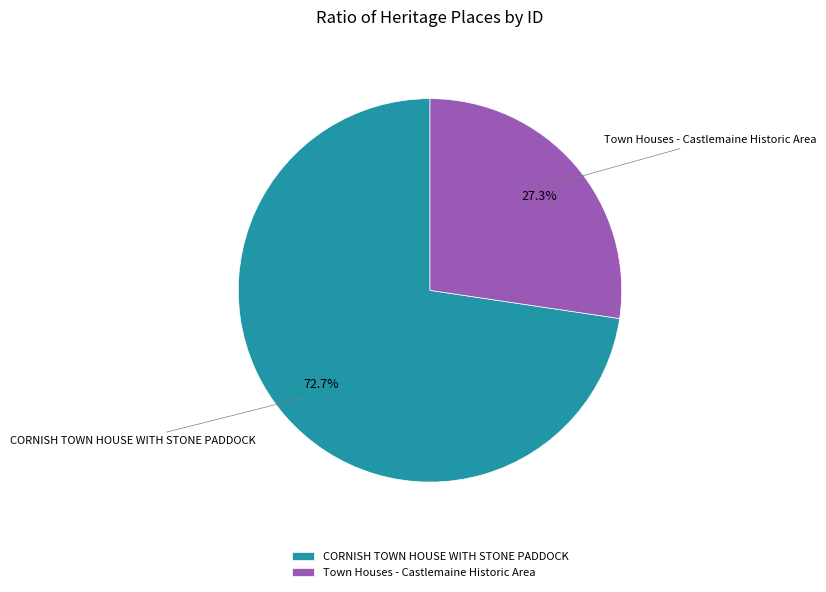

The CORNISH TOWN HOUSE WITH STONE PADDOCK slice represents 59% of the pie. True or false?

False